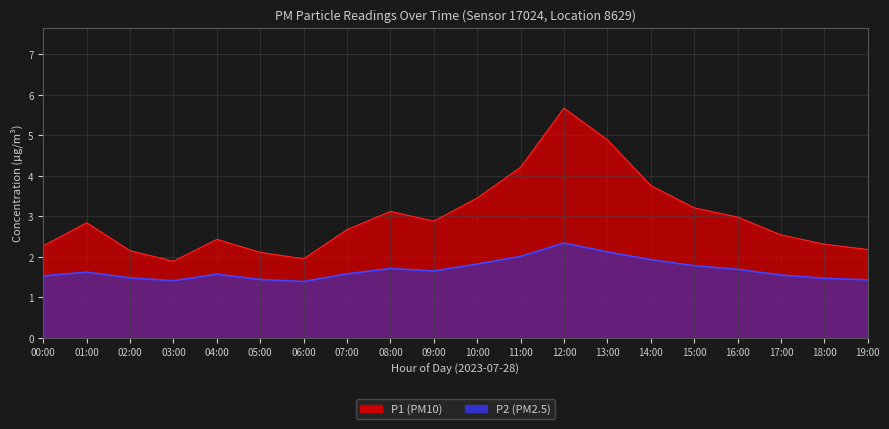

What is the label of the 15th point from the left?

14:00